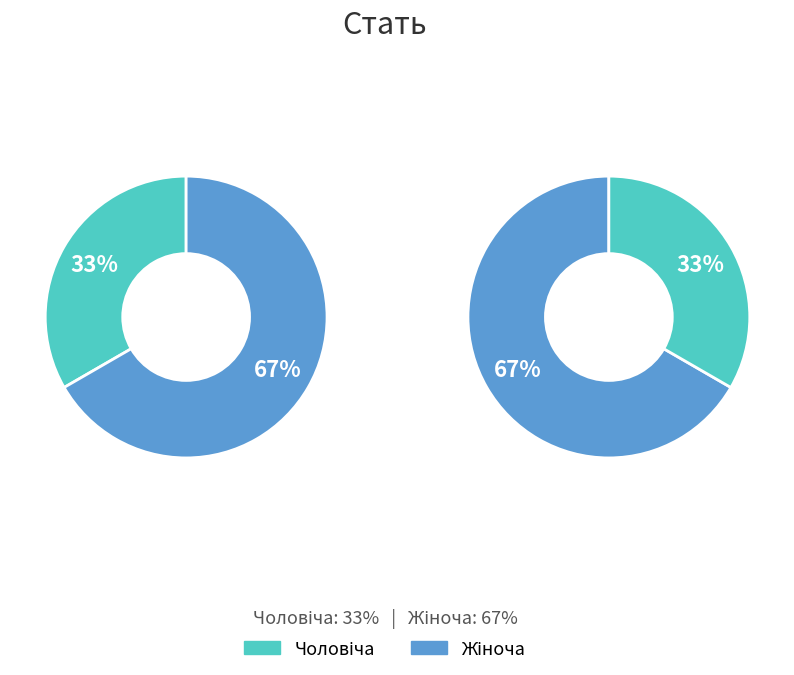

To the nearest percent, what is the average slice percentage?

50%